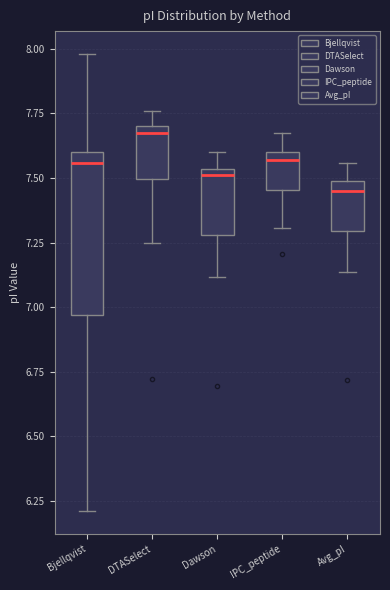

Which box has the lowest median line?

Avg_pI